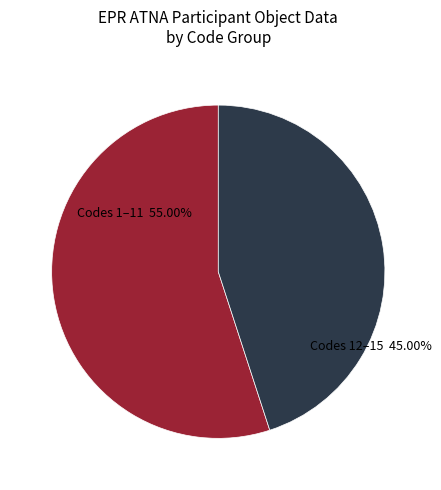

Is there any slice that represents more than half of the pie?

Yes